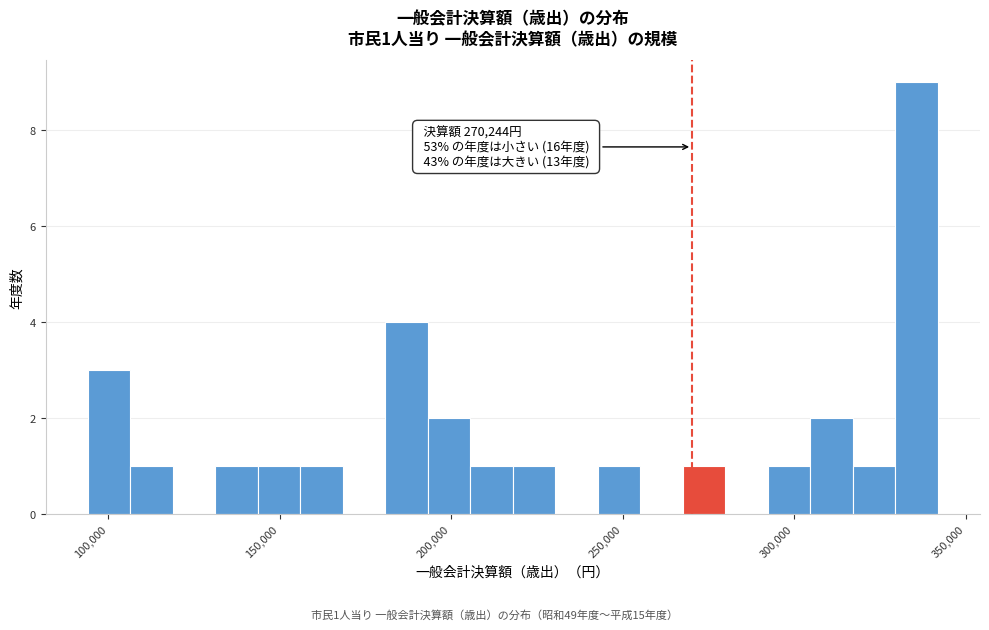

Around what value on the x-axis is the tallest bar? Give the approximate position of its centre, as read against the axis.

335000